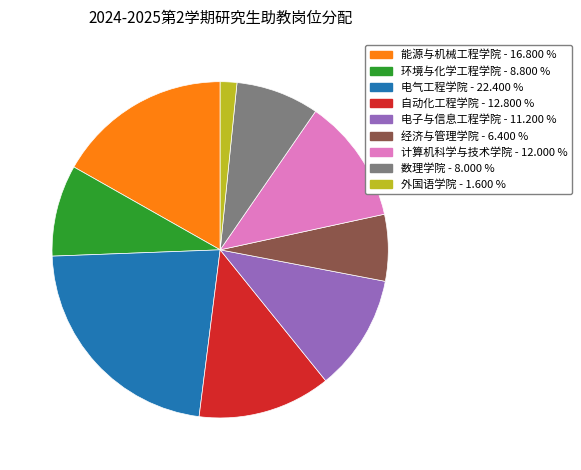

Count the number of slices in the pie.

9